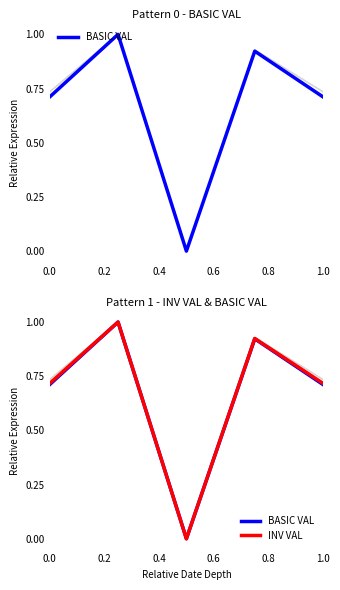

True or false: INV VAL and BASIC VAL cross at least once.

False